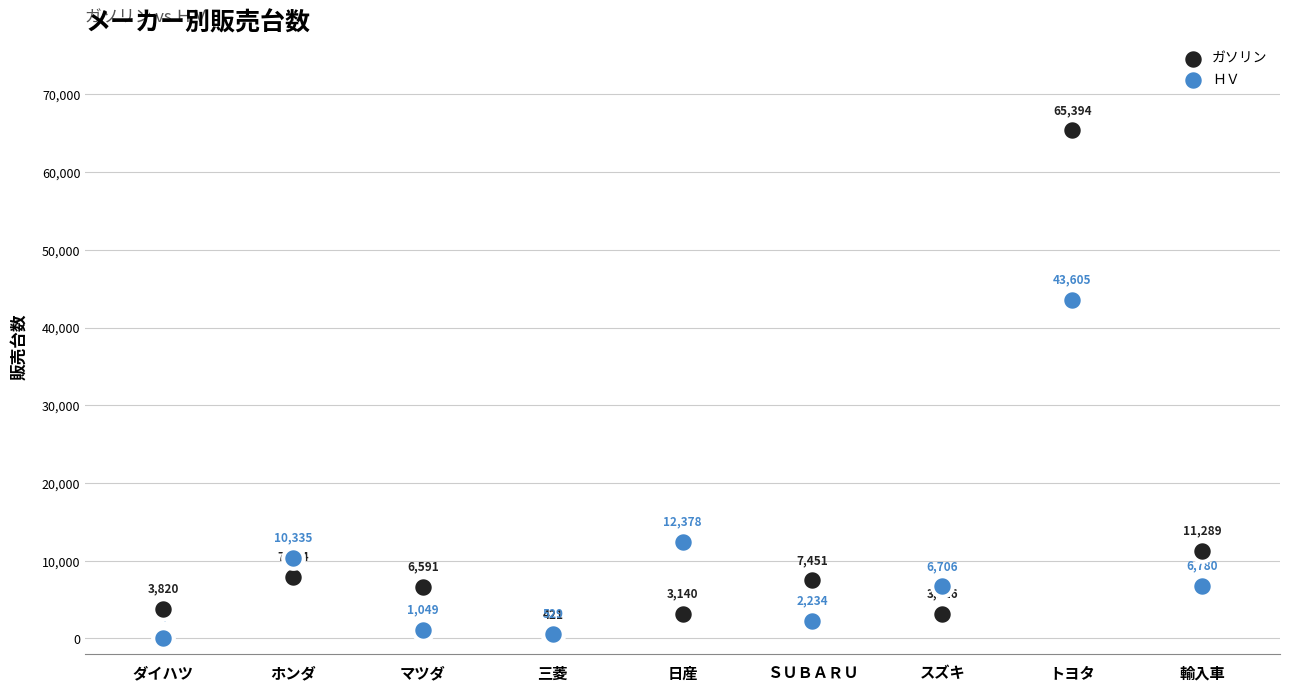

What are all the series names shown in the legend?

ガソリン, ＨＶ